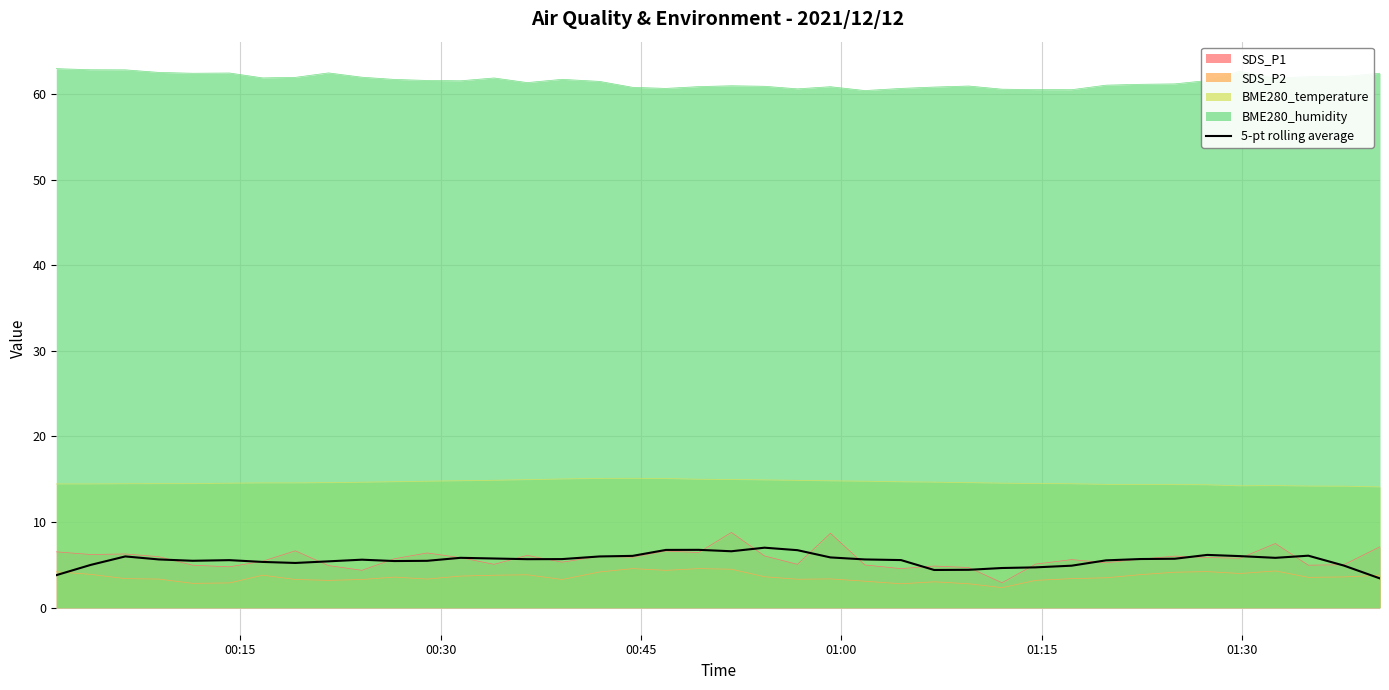

True or false: BME280_humidity and BME280_temperature intersect in this chart.

False